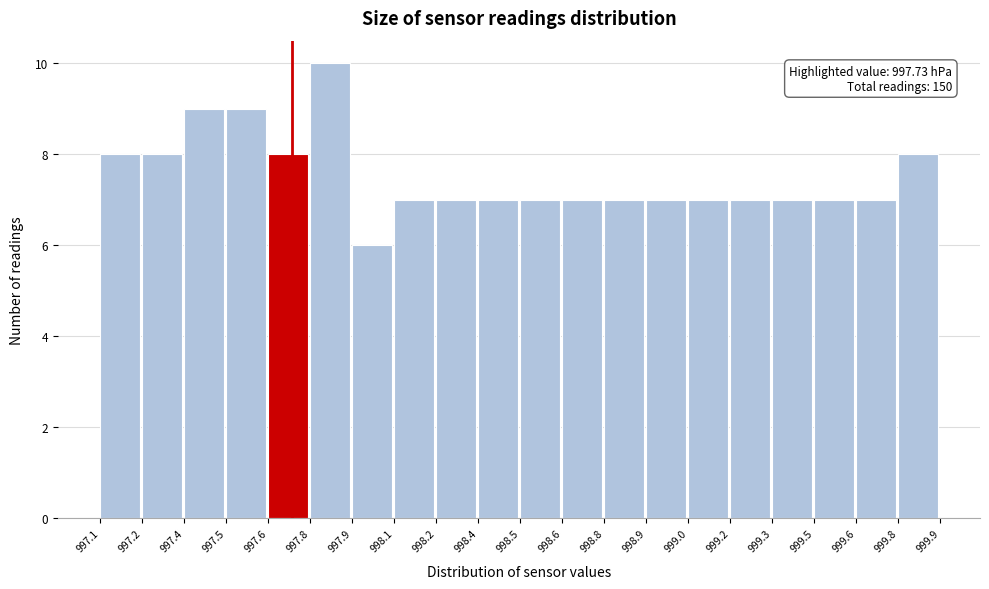

Reading right to left, transcribe all the data shown in this chart.

999.8=8	999.6=7	999.5=7	999.3=7	999.2=7	999.0=7	998.9=7	998.8=7	998.6=7	998.5=7	998.4=7	998.2=7	998.1=7	997.9=6	997.8=10	997.6=8	997.5=9	997.4=9	997.2=8	997.1=8